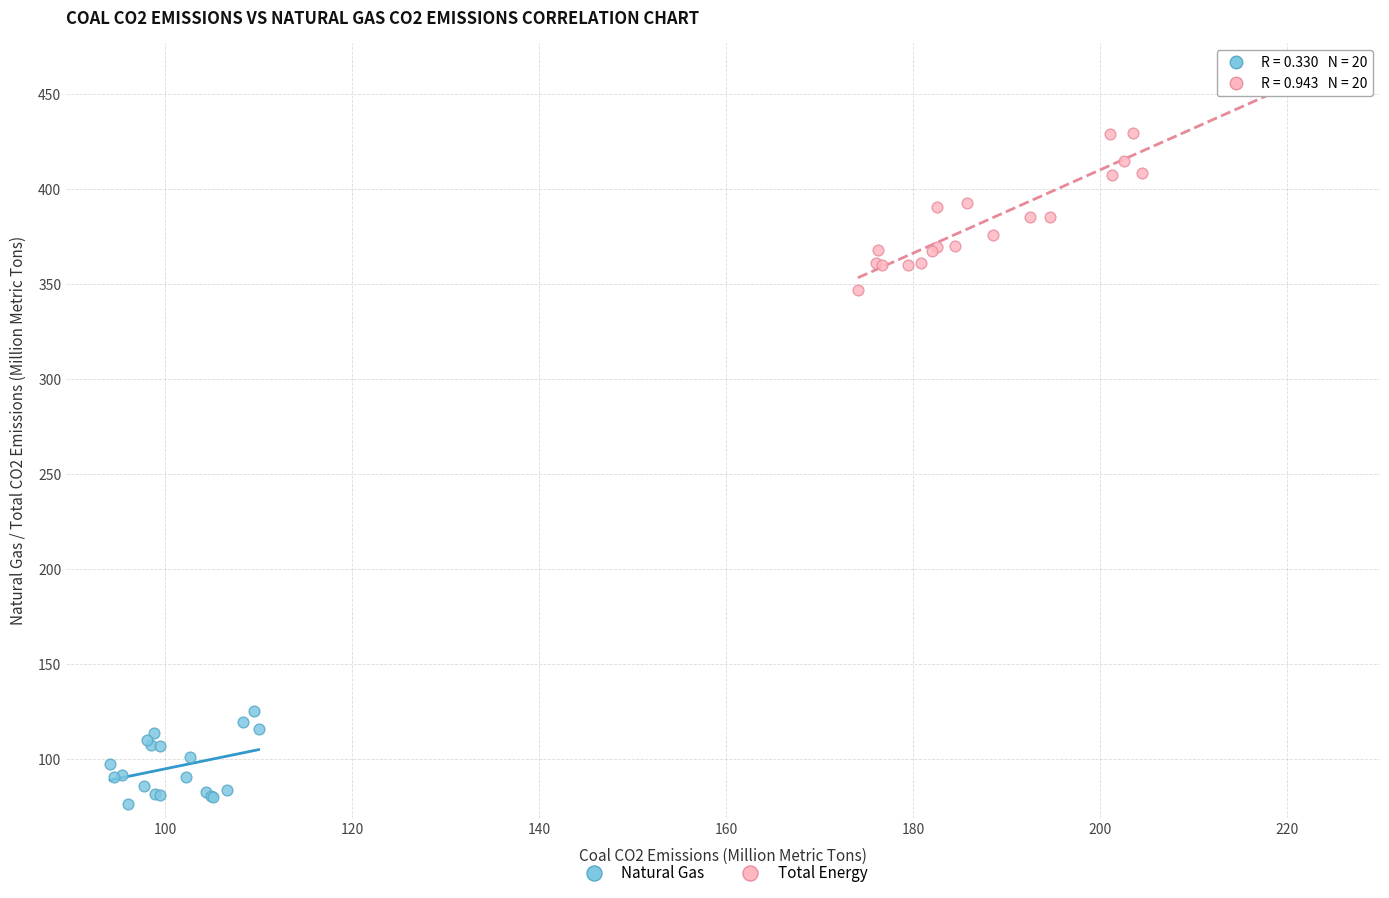

Which series reaches the maximum Y coordinate?

Total Energy